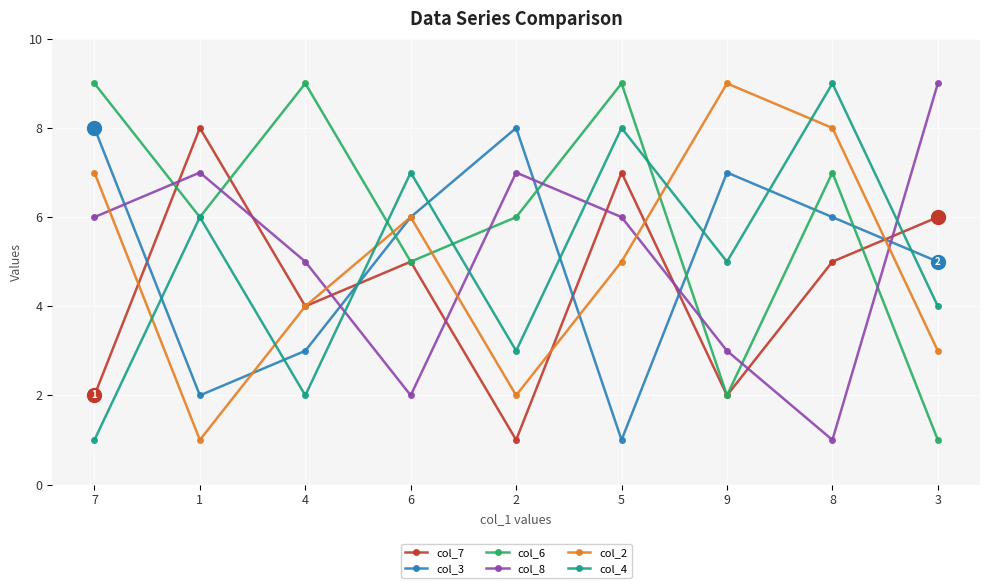

Is this an area chart (filled region under the line)?

No